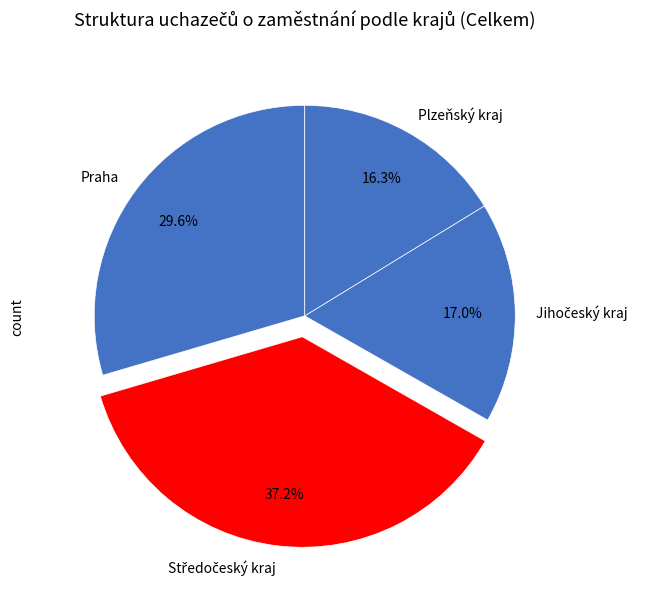

To the nearest percent, what is the average slice percentage?

25%